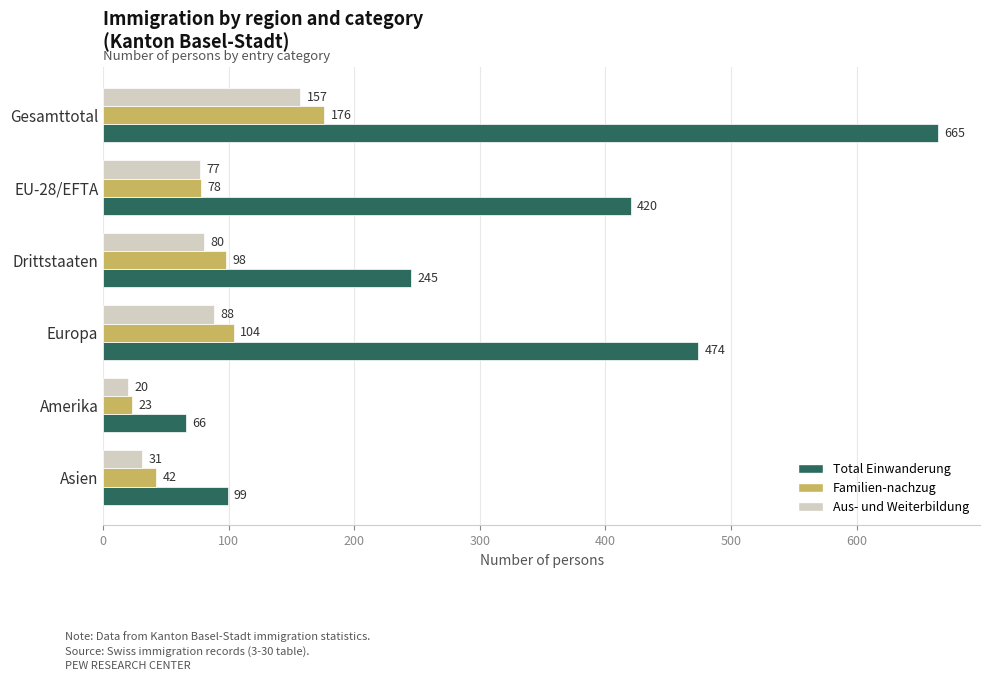

At which category does the chart reach its minimum across all series?

Amerika